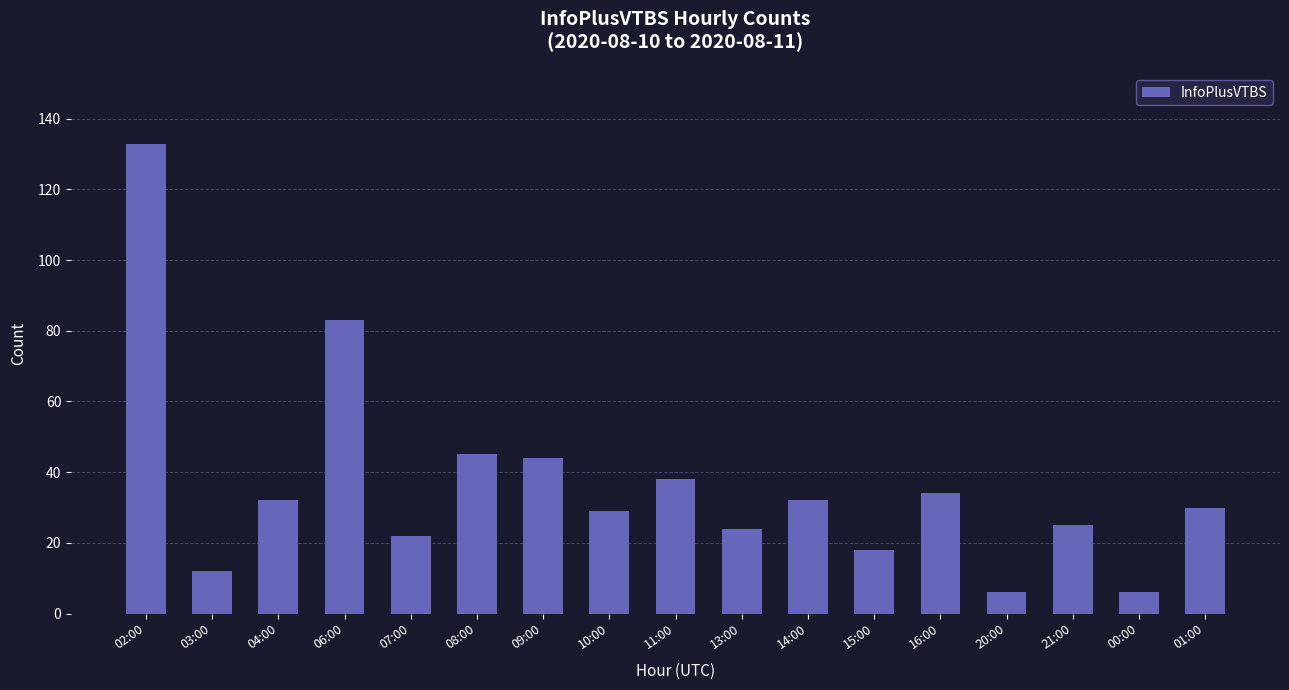

What is the average value?

36